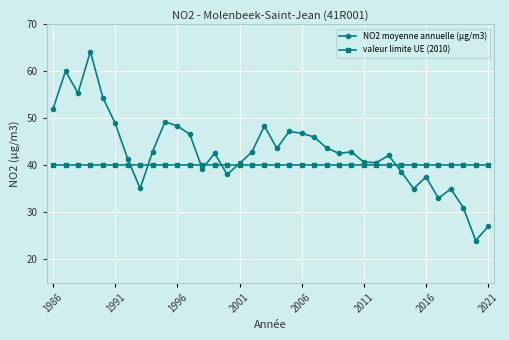

Which series has the largest total across all categories?

NO2 moyenne annuelle (µg/m3)